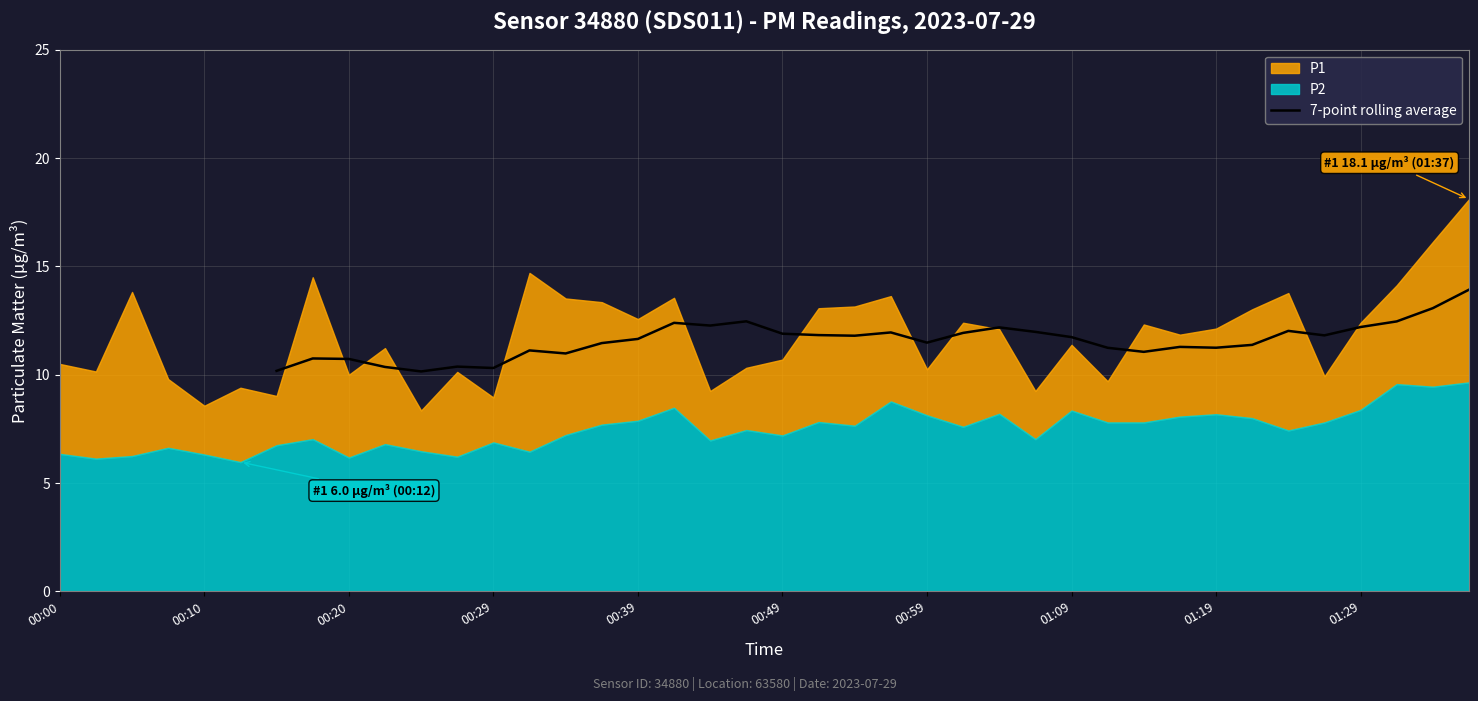

True or false: the data shows 17.4 at 00:10.

False